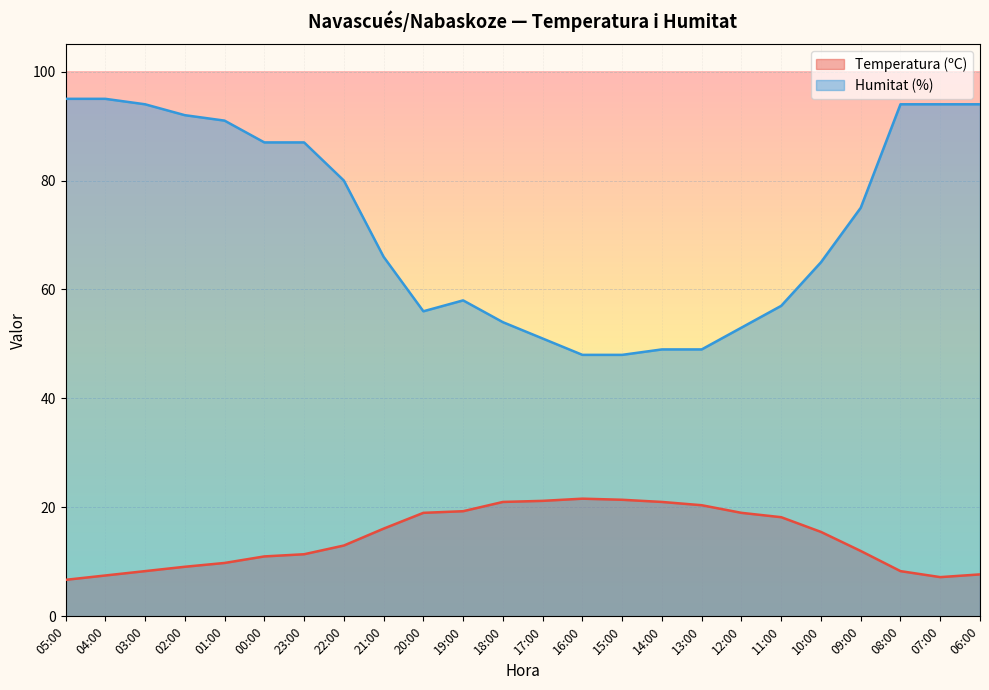

True or false: Humitat (%) and Temperatura (ºC) intersect in this chart.

False